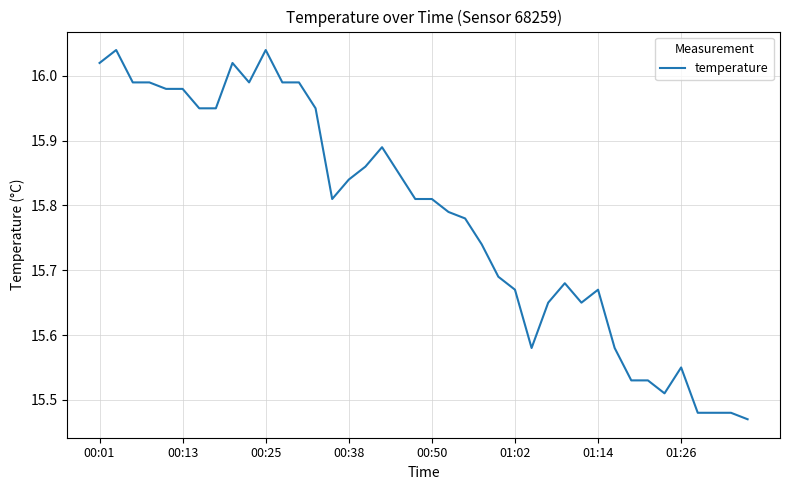

At which label is the value closest to 15?

39